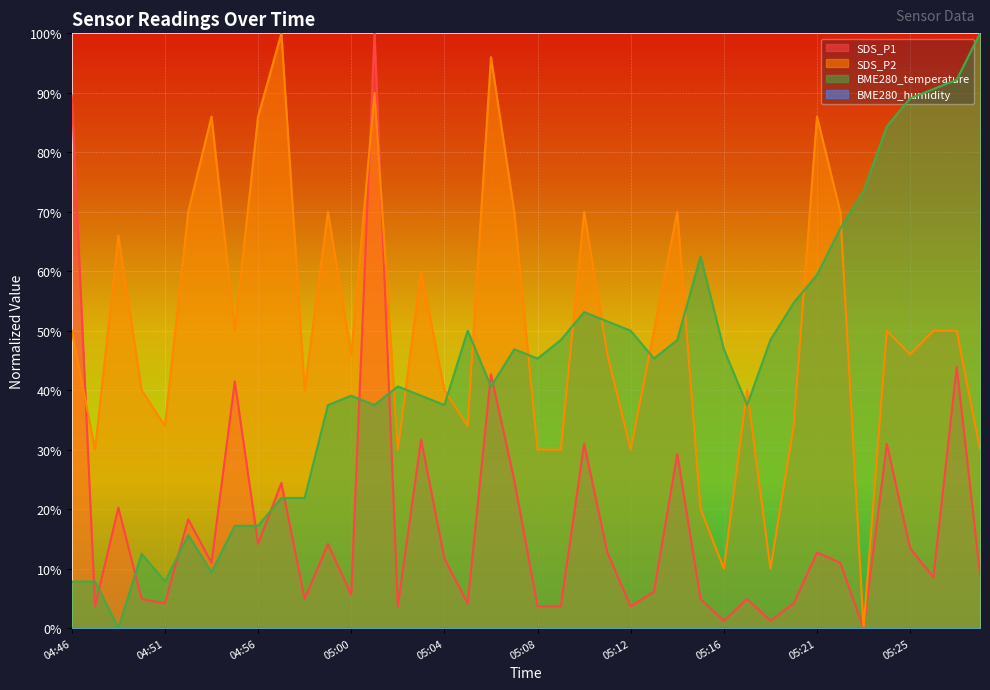

Reading left to right, what are all the values shown in this chart?

SDS_P1: 89.5	3.7	20.2	4.9	4.1	18.3	11.0	41.5	14.1	24.4	4.9	14.1	5.6	100.0	3.7	31.7	11.7	4.1	42.7	24.9	3.7	3.7	31.0	12.7	3.7	6.1	29.3	4.9	1.2	4.9	1.2	4.1	12.7	11.0	0.0	31.0	13.4	8.5	43.9	9.0
SDS_P2: 50.0	30.0	66.0	40.0	34.0	70.0	86.0	50.0	86.0	100.0	40.0	70.0	46.0	90.0	30.0	60.0	40.0	34.0	96.0	70.0	30.0	30.0	70.0	46.0	30.0	50.0	70.0	20.0	10.0	40.0	10.0	34.0	86.0	70.0	0.0	50.0	46.0	50.0	50.0	30.0
BME280_temperature: 7.8	7.8	0.0	12.5	7.8	15.6	9.4	17.2	17.2	21.9	21.9	37.5	39.1	37.5	40.6	39.1	37.5	50.0	40.6	46.9	45.3	48.4	53.1	51.6	50.0	45.3	48.4	62.5	46.9	37.5	48.4	54.7	59.4	67.2	73.4	84.4	89.1	90.6	92.2	100.0